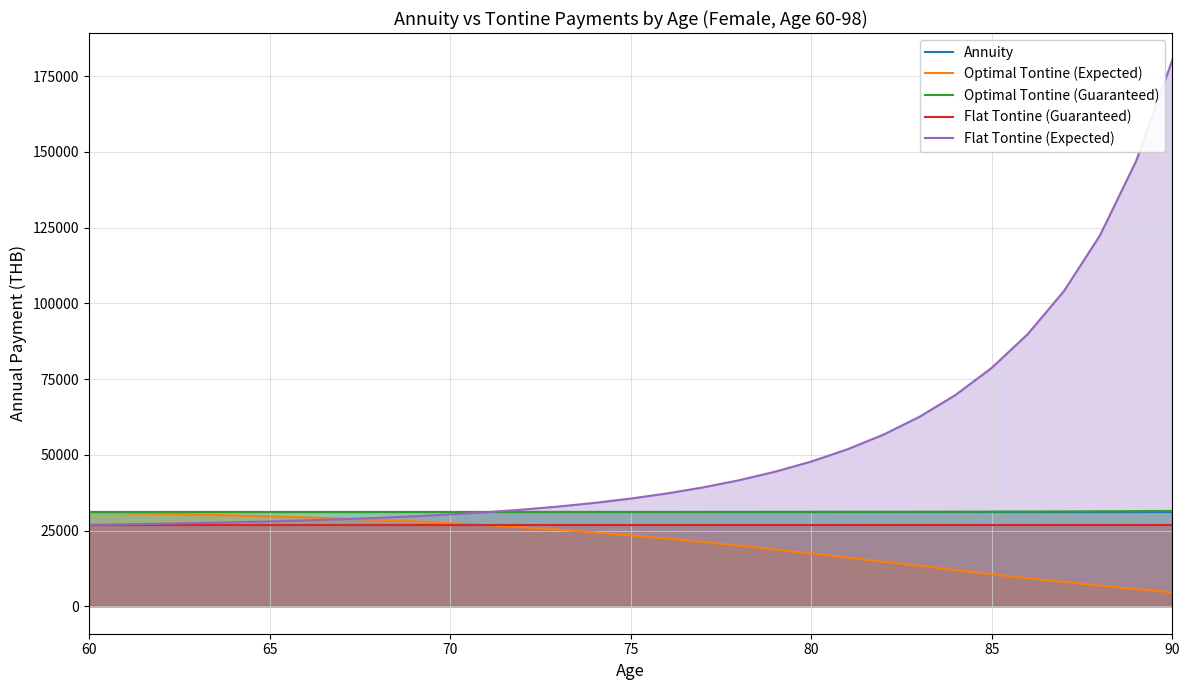

Does the chart display data point markers on the line(s)?

No